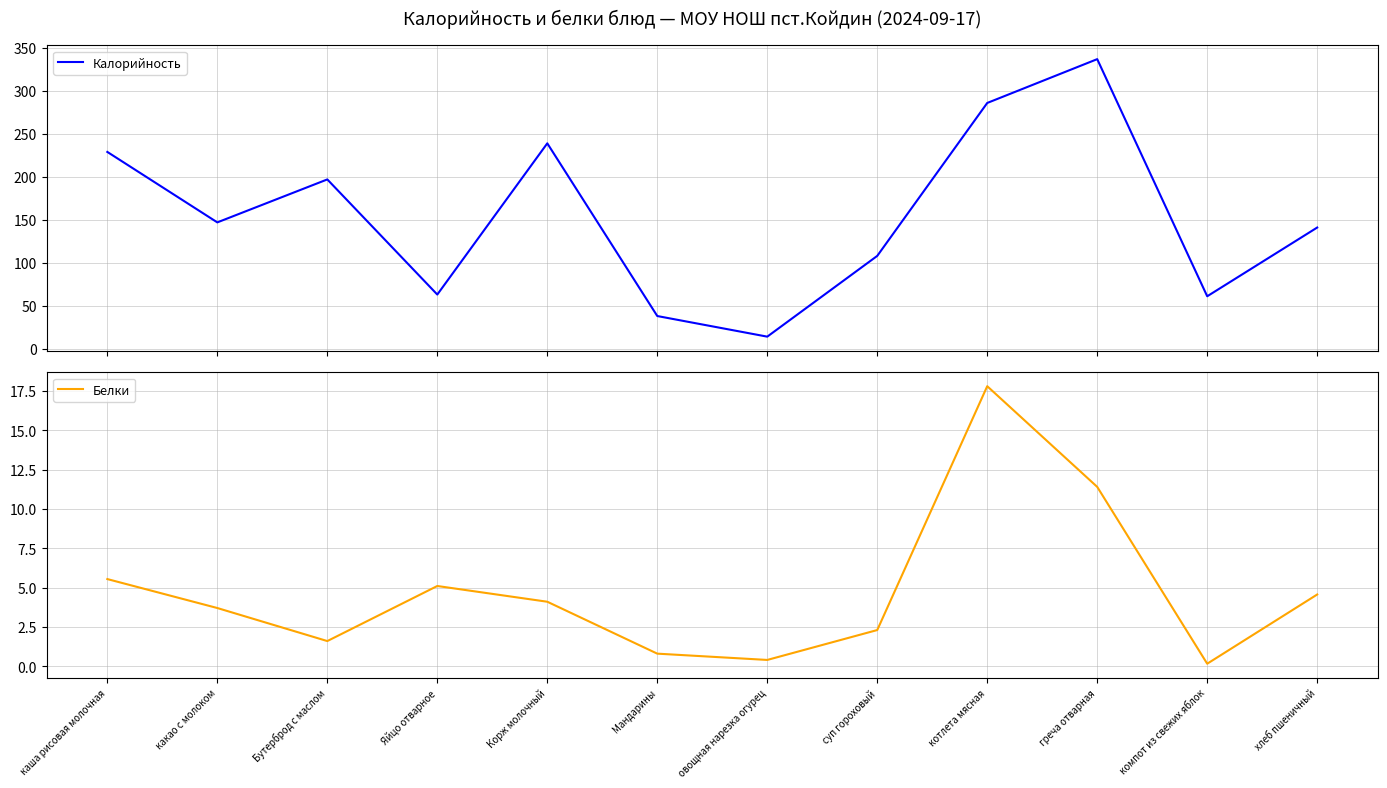

How many data points in Калорийность are above 147?

5